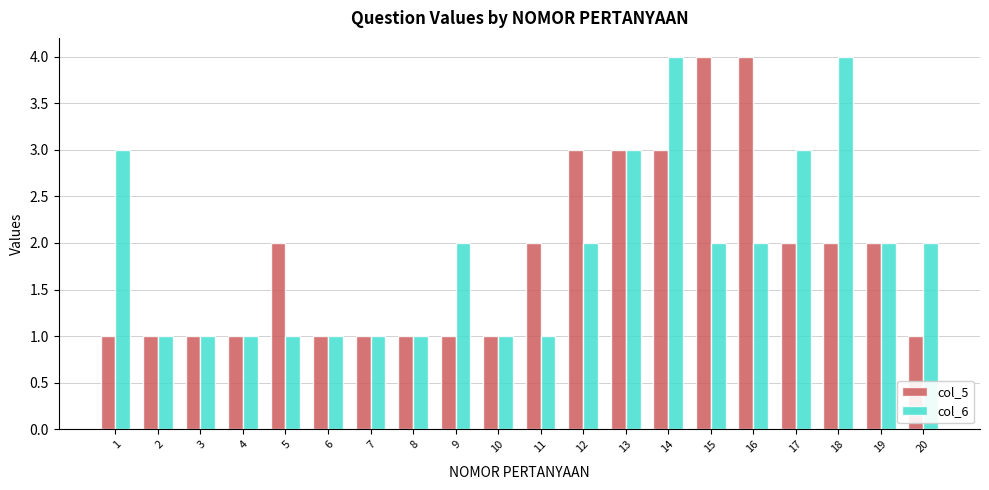

Count the number of categories in the chart.

20